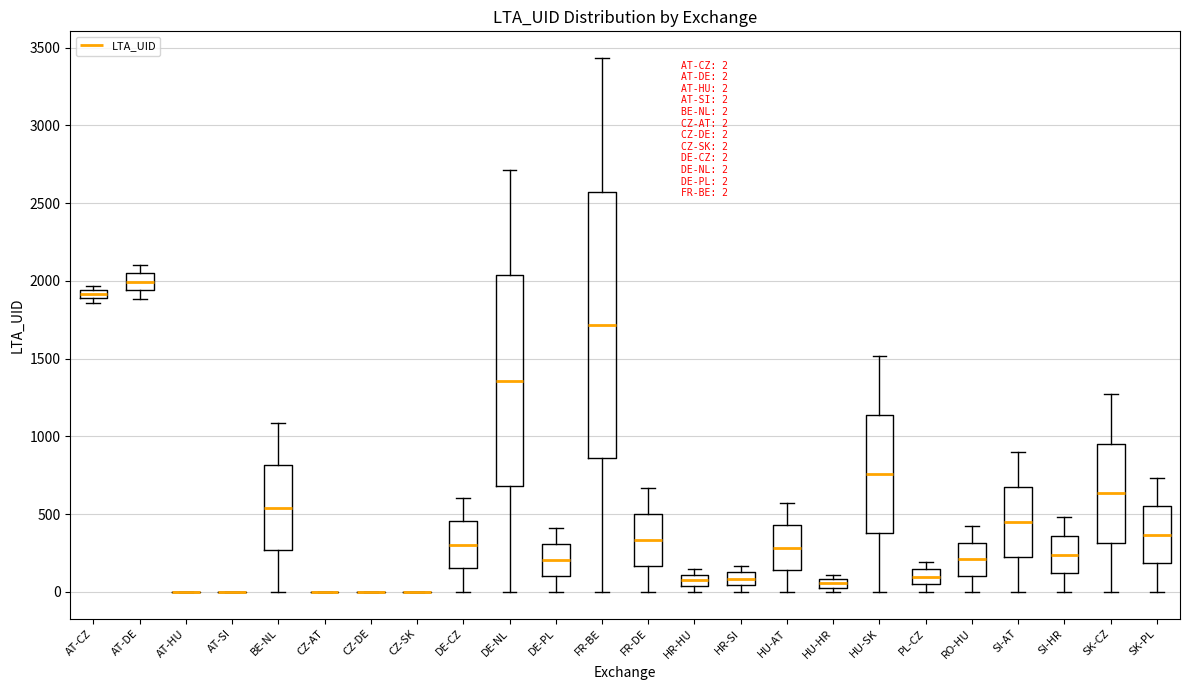

Which box is the tallest, from its lower edge to its upper edge?

FR-BE